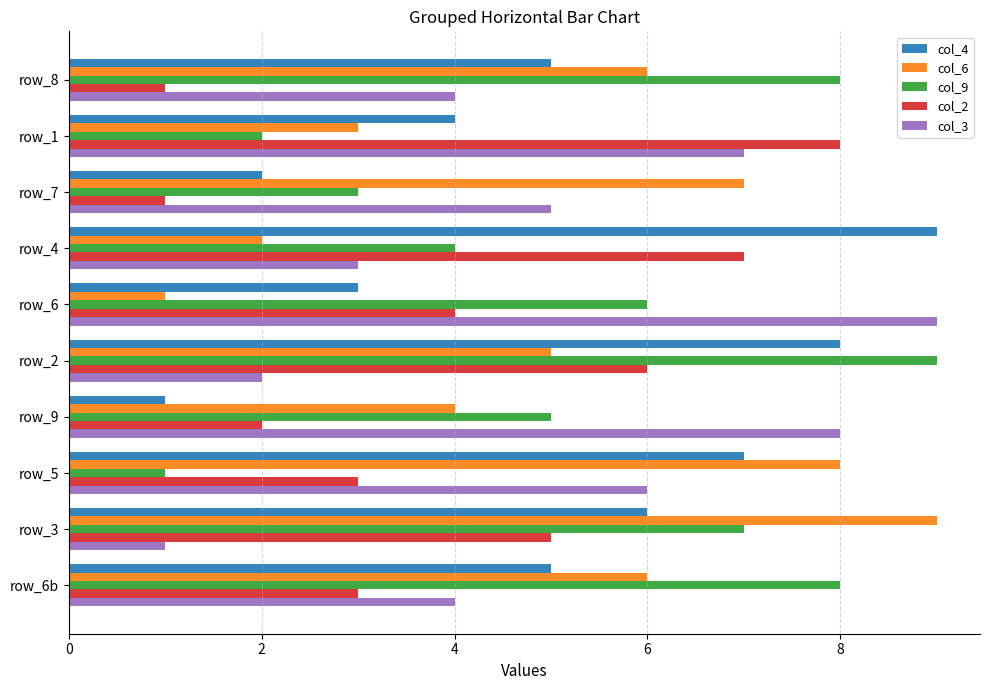

What is the average value of the col_2 series?

4